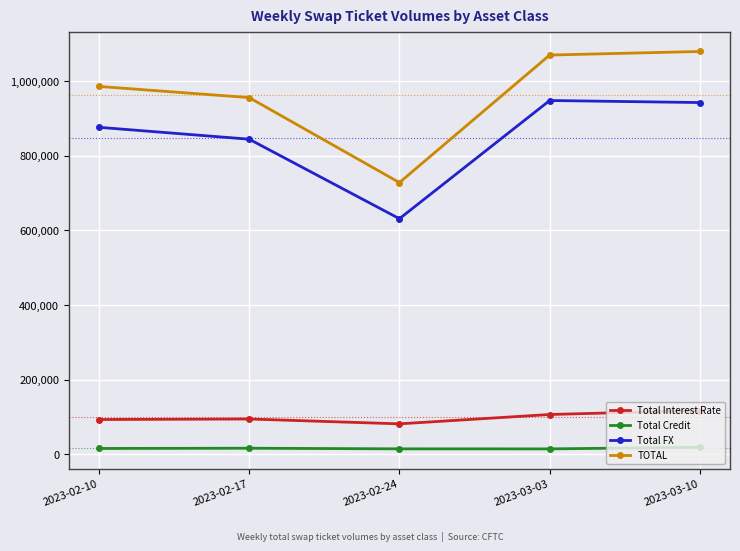

True or false: TOTAL and Total FX cross at least once.

False